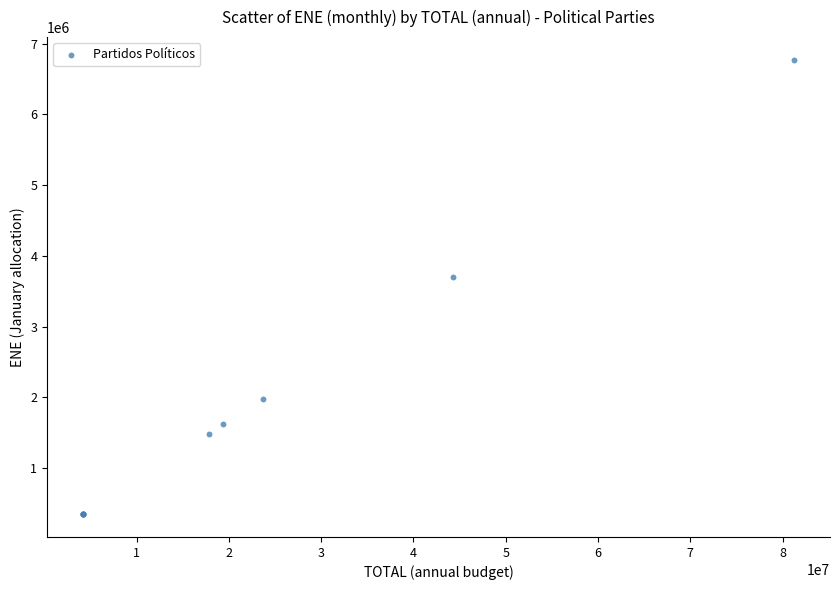

What Y value in the scatter plot is closest to 3559273?

3694581.0